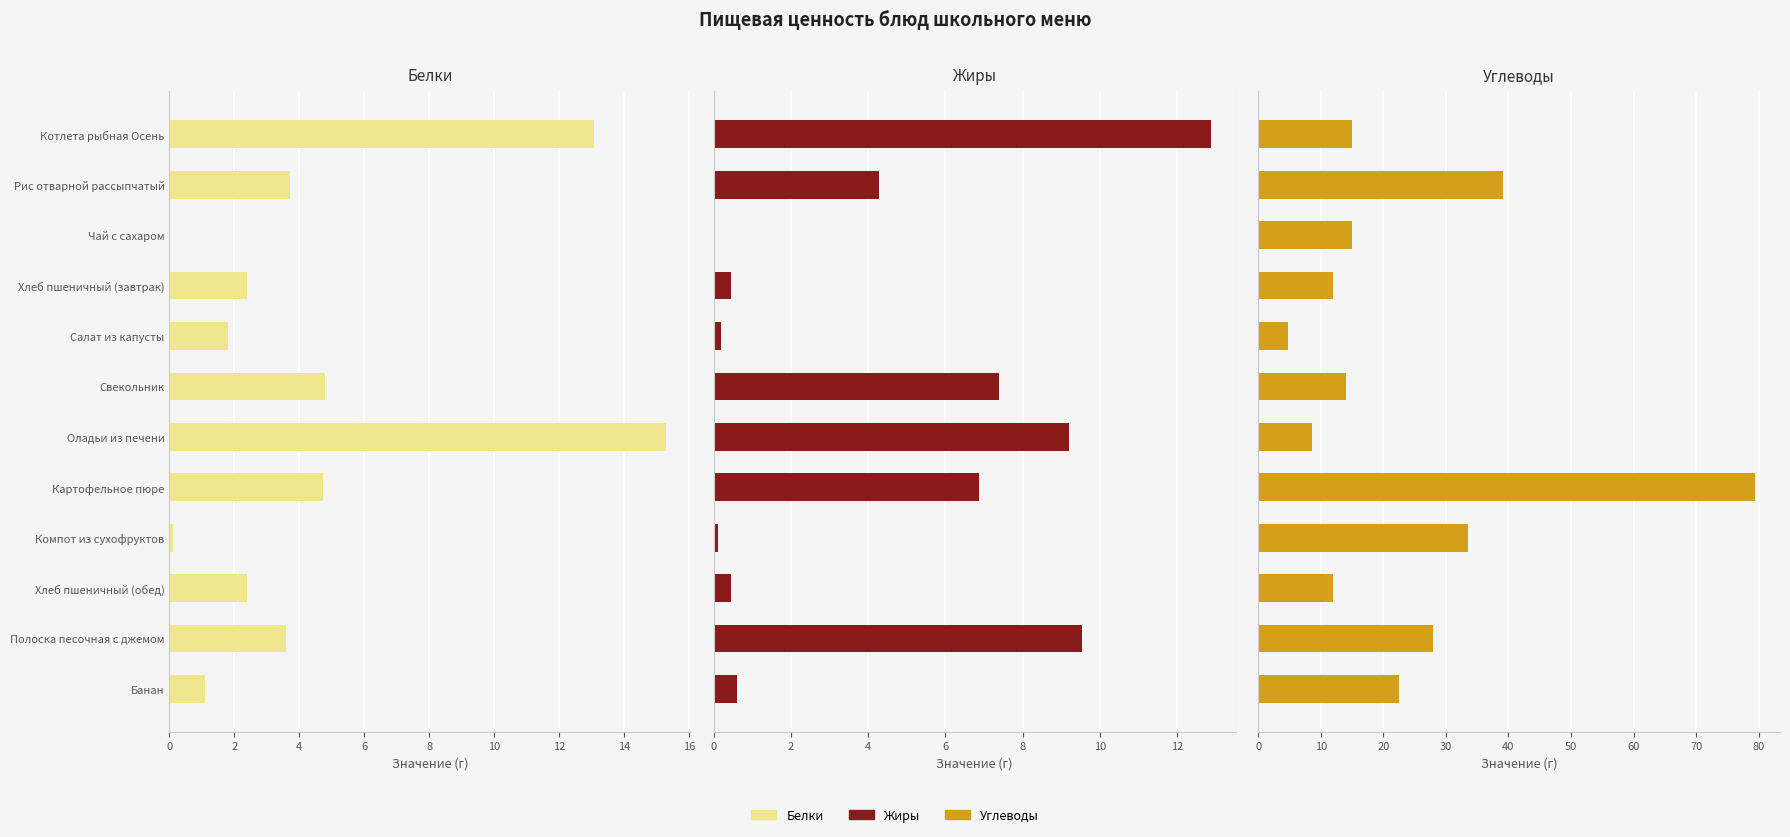

Reading left to right, what are all the values shown in this chart?

Белки: 13.1	3.7	0.0	2.4	1.8	4.8	15.3	4.7	0.1	2.4	3.6	1.1
Жиры: 12.9	4.3	0.0	0.5	0.2	7.4	9.2	6.9	0.1	0.5	9.5	0.6
Углеводы: 15.1	39.2	15.0	12.0	4.7	14.1	8.6	79.4	33.6	12.0	28.0	22.6